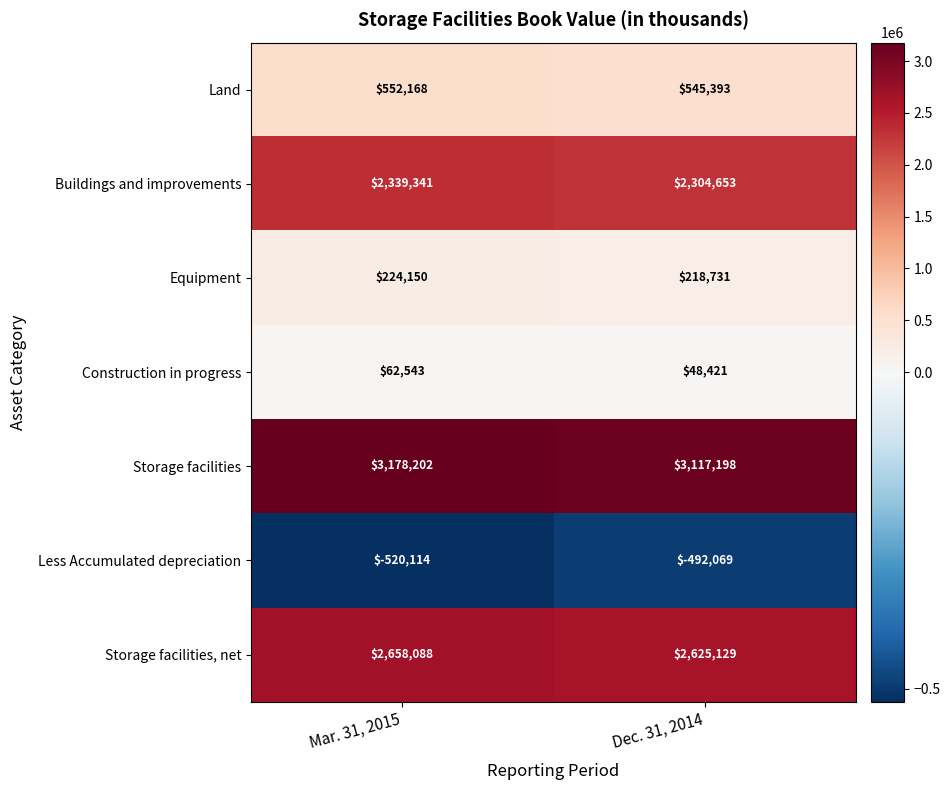

At which category is the sum across all series the highest?

Mar. 31, 2015